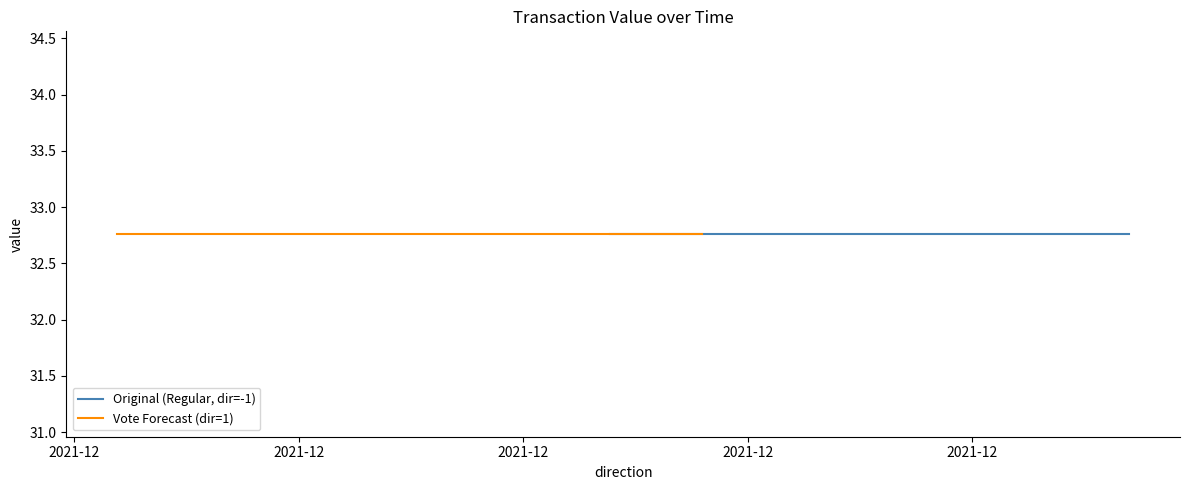

Reading right to left, list all the values displayed in this chart.

value: 32.8	32.8	32.8	32.8
time_stamp: 1640783799.0	1640827750.0	1640835933.0	1640873996.0